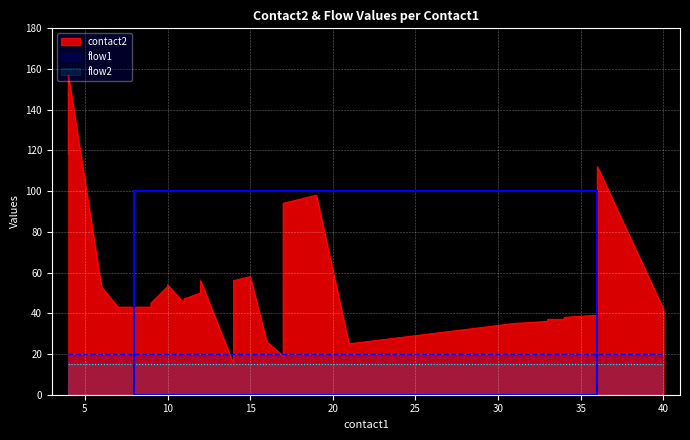

List the series in order of their peak value, highest first.

contact2, flow1, flow2